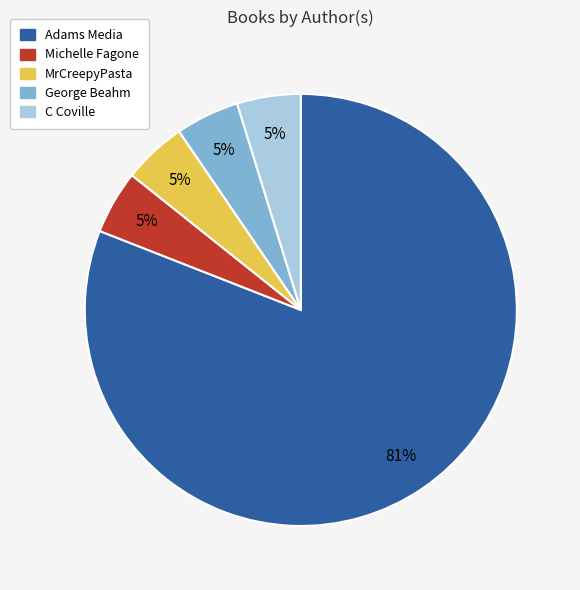

What percentage is the George Beahm slice, to the nearest percent?

5%